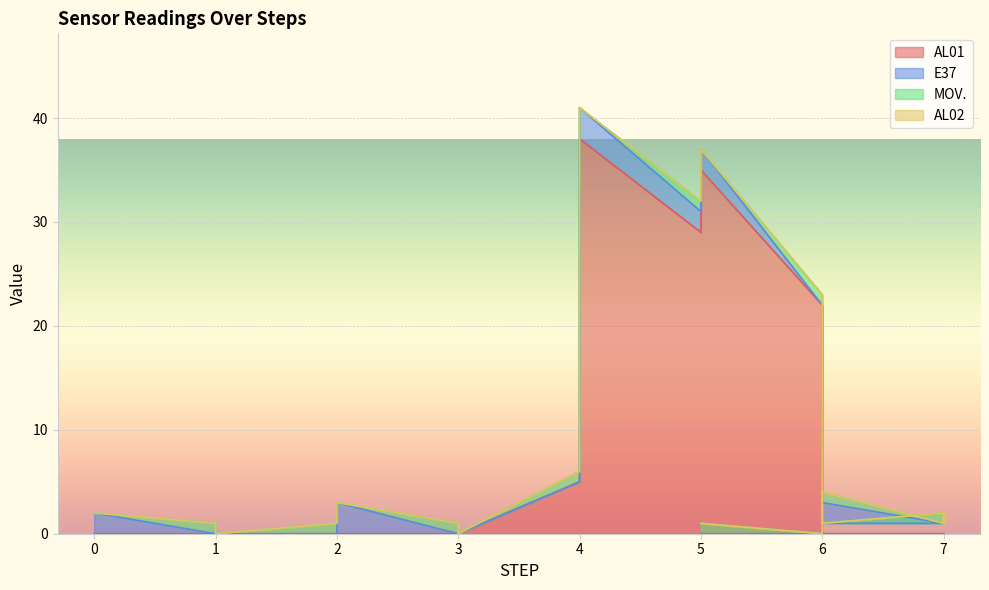

True or false: E37 and AL01 intersect in this chart.

True